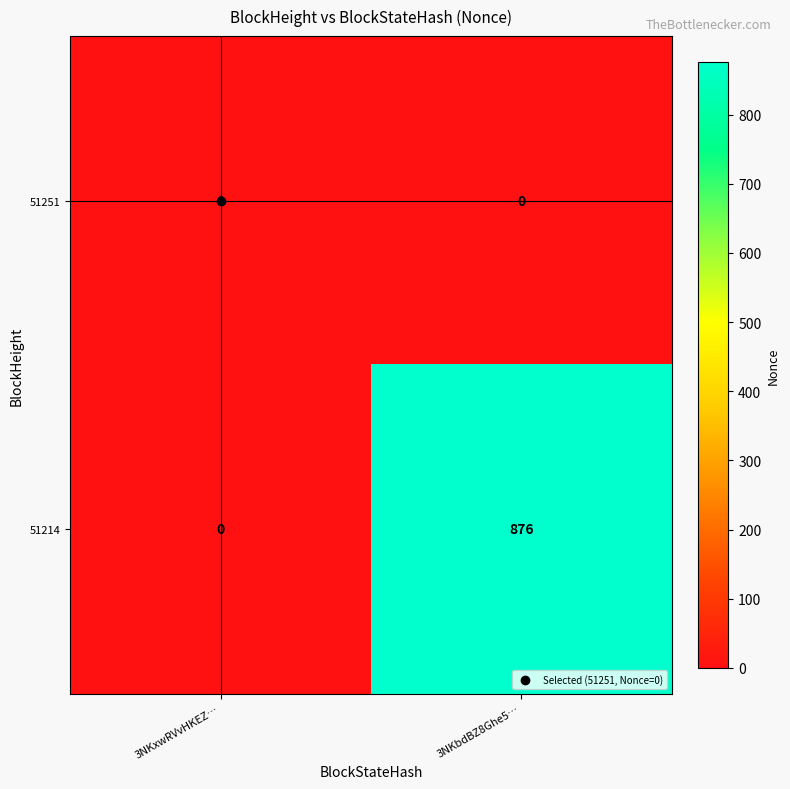

Is it true that 51214 equals -324 at 3NKxwRVvHKEZ…?

False